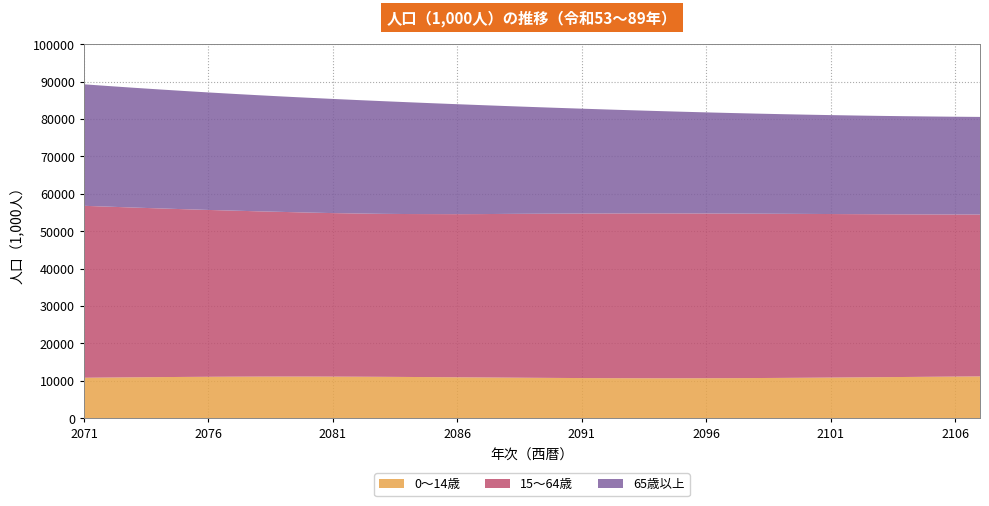

Reading left to right, list all the values displayed in this chart.

0～14歳: 53=10795.2	54=10855.0	55=10913.1	56=10966.9	57=11014.3	58=11053.6	59=11083.3	60=11102.6	61=11111.1	62=11108.8	63=11096.2	64=11074.2	65=11044.1	66=11007.3	67=10965.5	68=10920.7	69=10874.6	70=10829.1	71=10786.3	72=10747.6	73=10714.7	74=10688.9	75=10671.3	76=10662.5	77=10663.0	78=10672.9	79=10692.0	80=10719.6	81=10755.0	82=10797.0	83=10844.3	84=10895.4	85=10948.8	86=11003.0	87=11056.2	88=11107.1	89=11154.3
15～64歳: 53=45973.5	54=45681.7	55=45387.2	56=45115.6	57=44854.6	58=44609.0	59=44395.2	60=44192.7	61=44021.9	62=43856.5	63=43723.4	64=43635.2	65=43575.5	66=43563.6	67=43589.5	68=43616.6	69=43683.7	70=43777.4	71=43855.4	72=43922.9	73=43982.6	74=44028.9	75=44057.9	76=44068.8	77=44061.7	78=44037.3	79=43996.9	80=43943.0	81=43878.1	82=43804.7	83=43725.5	84=43643.4	85=43561.3	86=43482.0	87=43408.0	88=43341.8	89=43285.6
65歳以上: 53=32484.8	54=32247.4	55=32030.8	56=31813.1	57=31609.5	58=31417.3	59=31221.3	60=31042.0	61=30858.6	62=30695.8	63=30525.4	64=30332.1	65=30130.0	66=29897.4	67=29641.5	68=29396.5	69=29121.0	70=28826.2	71=28552.2	72=28292.1	73=28041.7	74=27805.6	75=27586.9	76=27386.1	77=27203.5	78=27038.7	79=26891.2	80=26759.6	81=26642.9	82=26539.9	83=26449.3	84=26370.0	85=26300.4	86=26239.4	87=26185.5	88=26137.6	89=26094.2